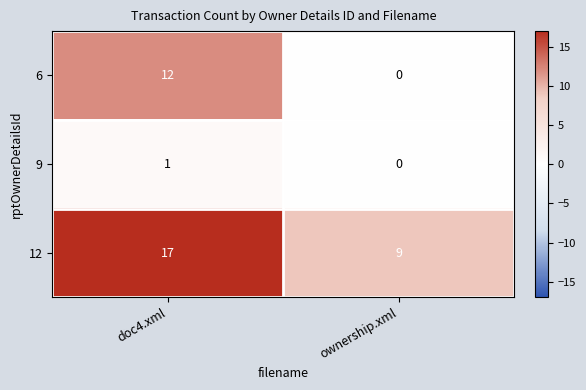

Is the value of 9 at doc4.xml greater than the value of 6 at ownership.xml?

Yes